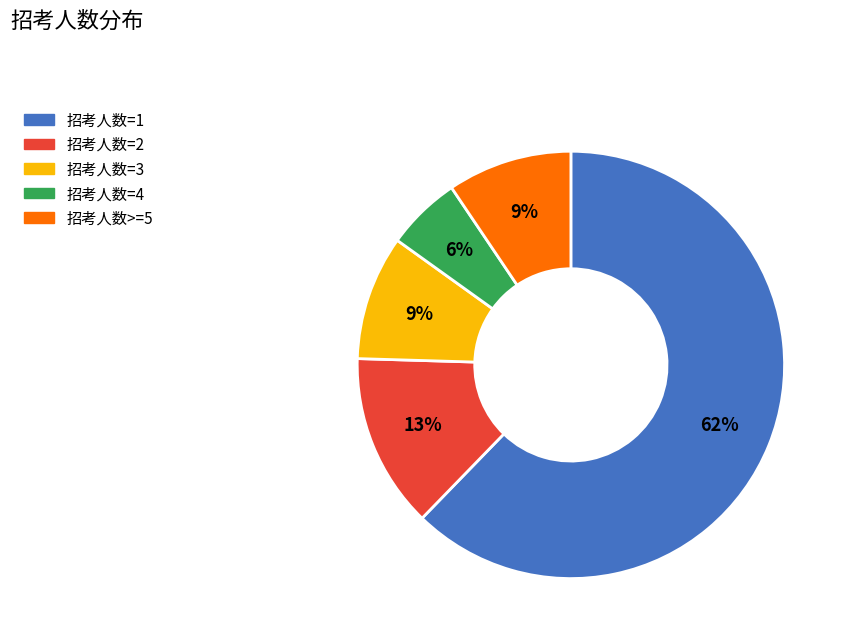

True or false: 招考人数=2 accounts for 7% of the total.

False